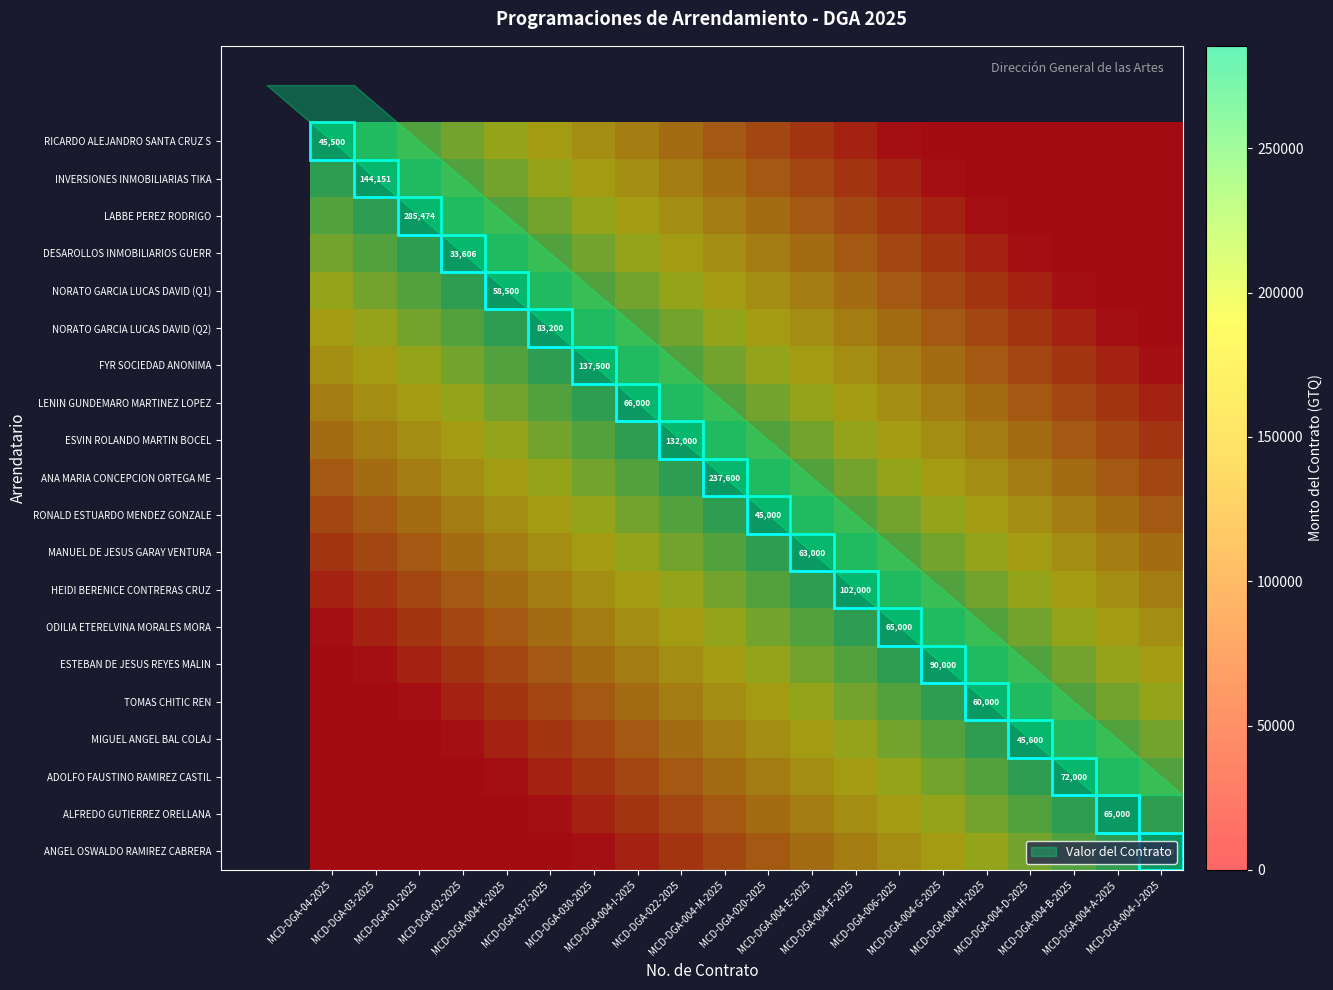

True or false: INVERSIONES INMOBILIARIAS TIKA has a value of 354001.0 at MCD-DGA-04-2025.

False